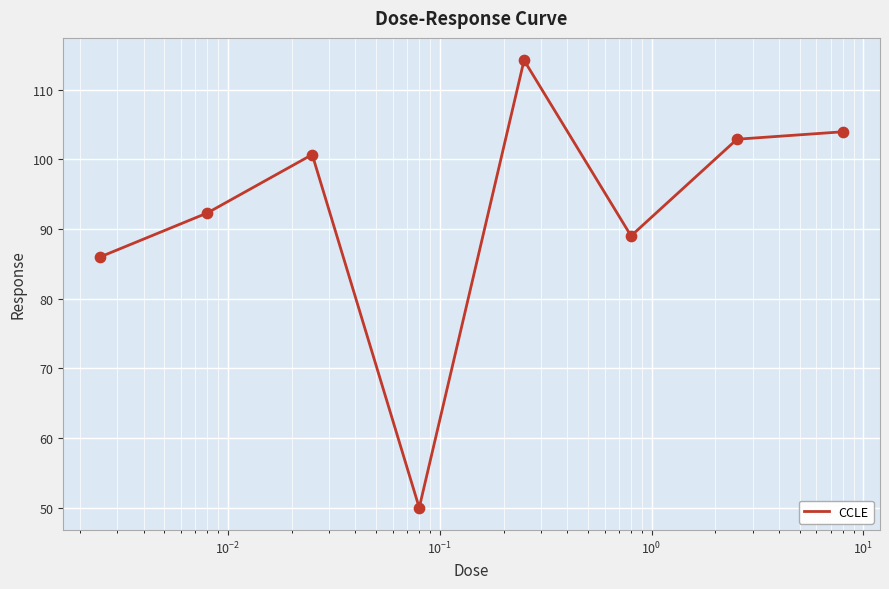

What is the greatest value displayed?

114.2